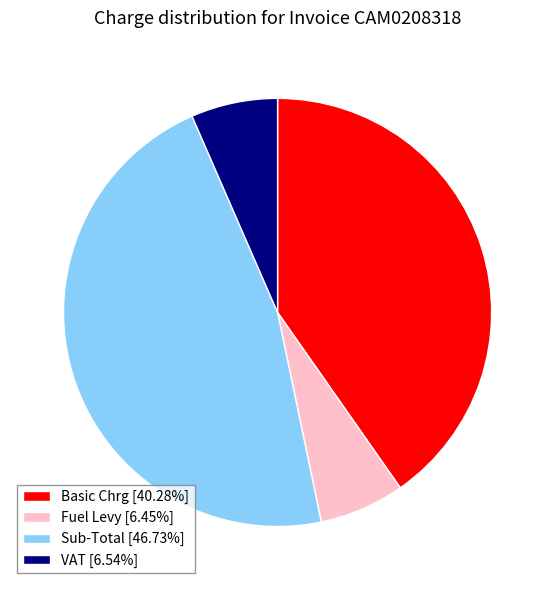

Do VAT and Sub-Total together represent more than half of the pie?

Yes